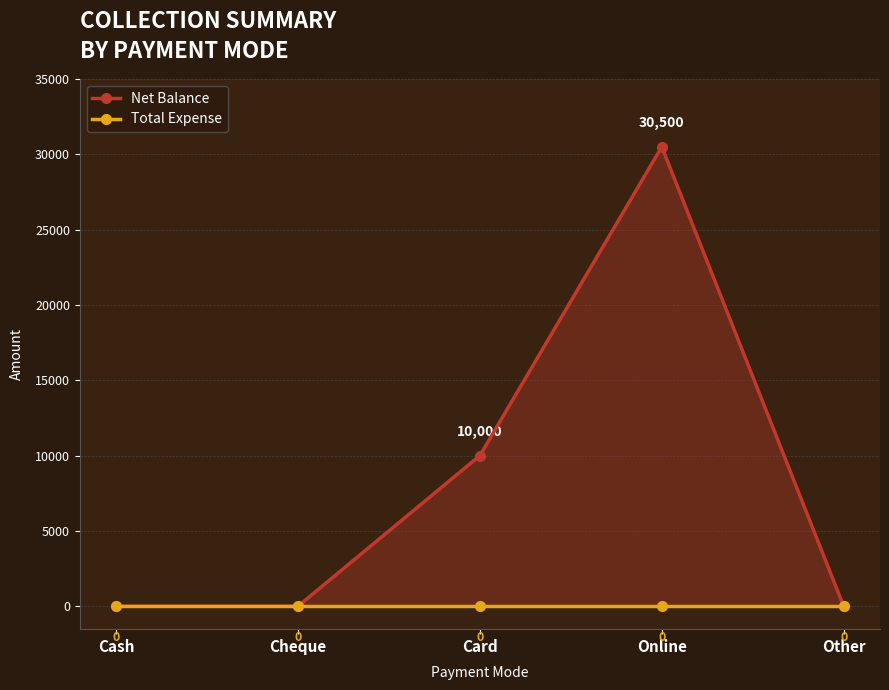

What is the label of the 4th point from the left?

Online